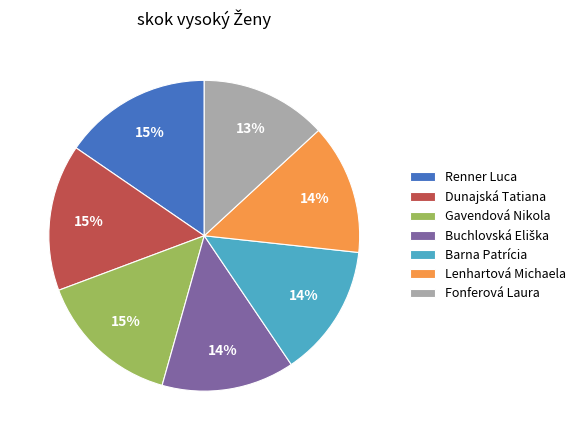

Do Gavendová Nikola and Renner Luca together represent more than half of the pie?

No